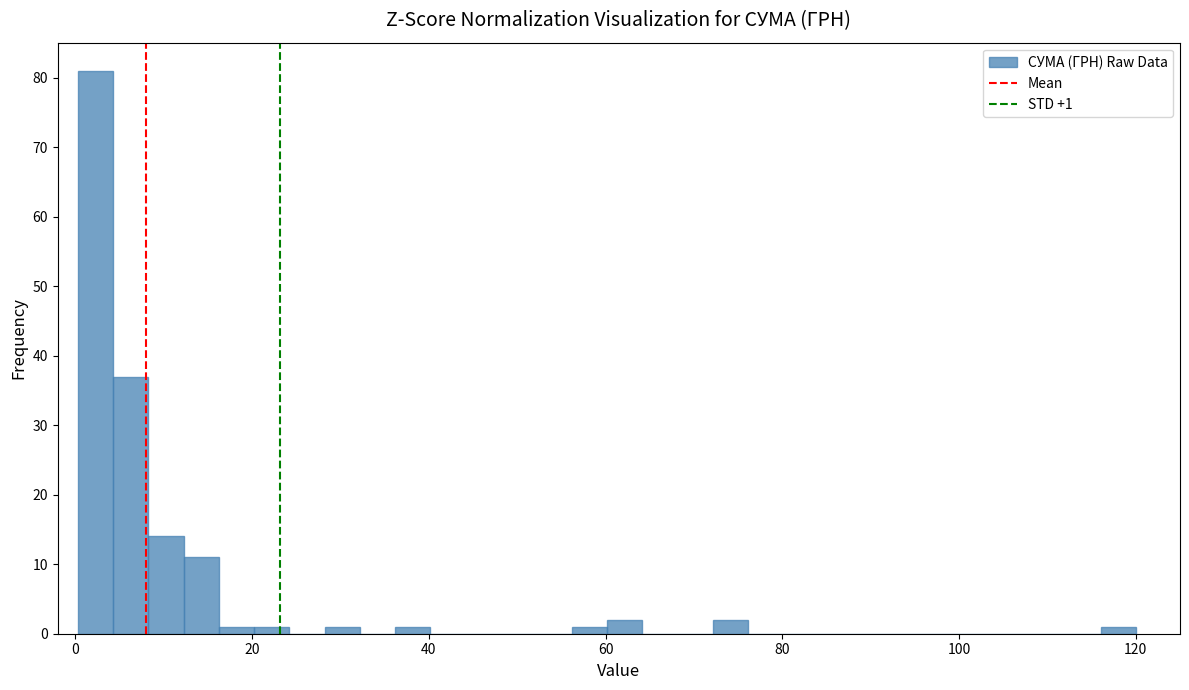

Read against the x-axis, roughly where is the centre of the tallest bar?

2